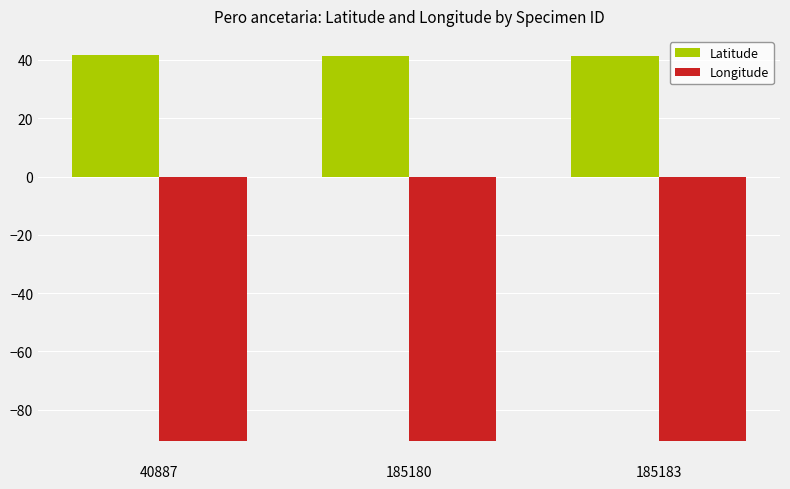

Count the number of data series in this chart.

2